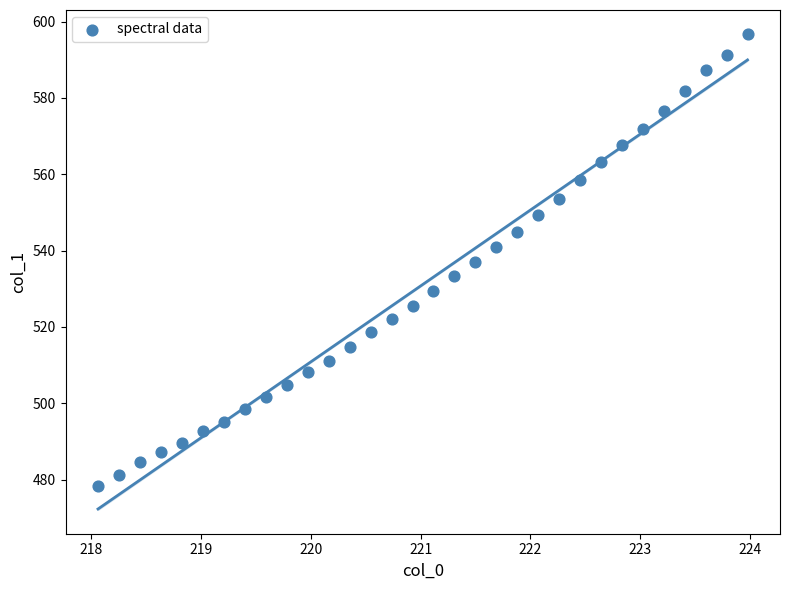

What is the range of Y values (max minus min)?

118.5